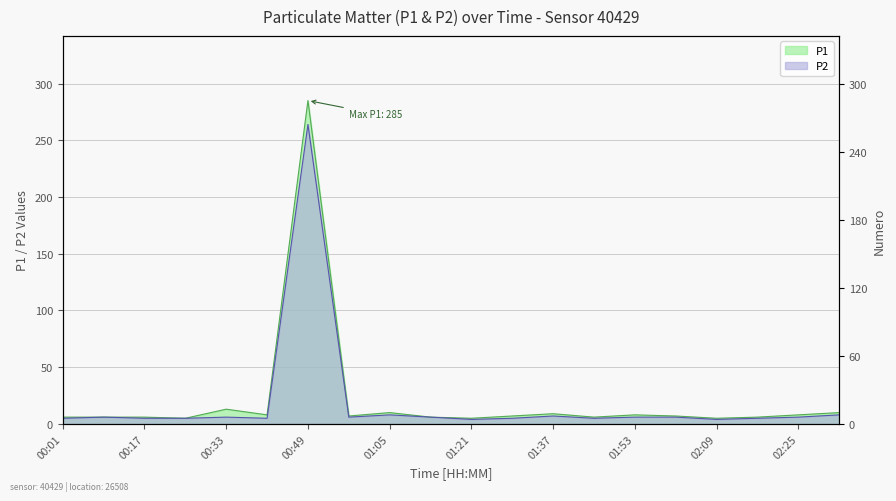

Which series has the widest spread of values?

P1